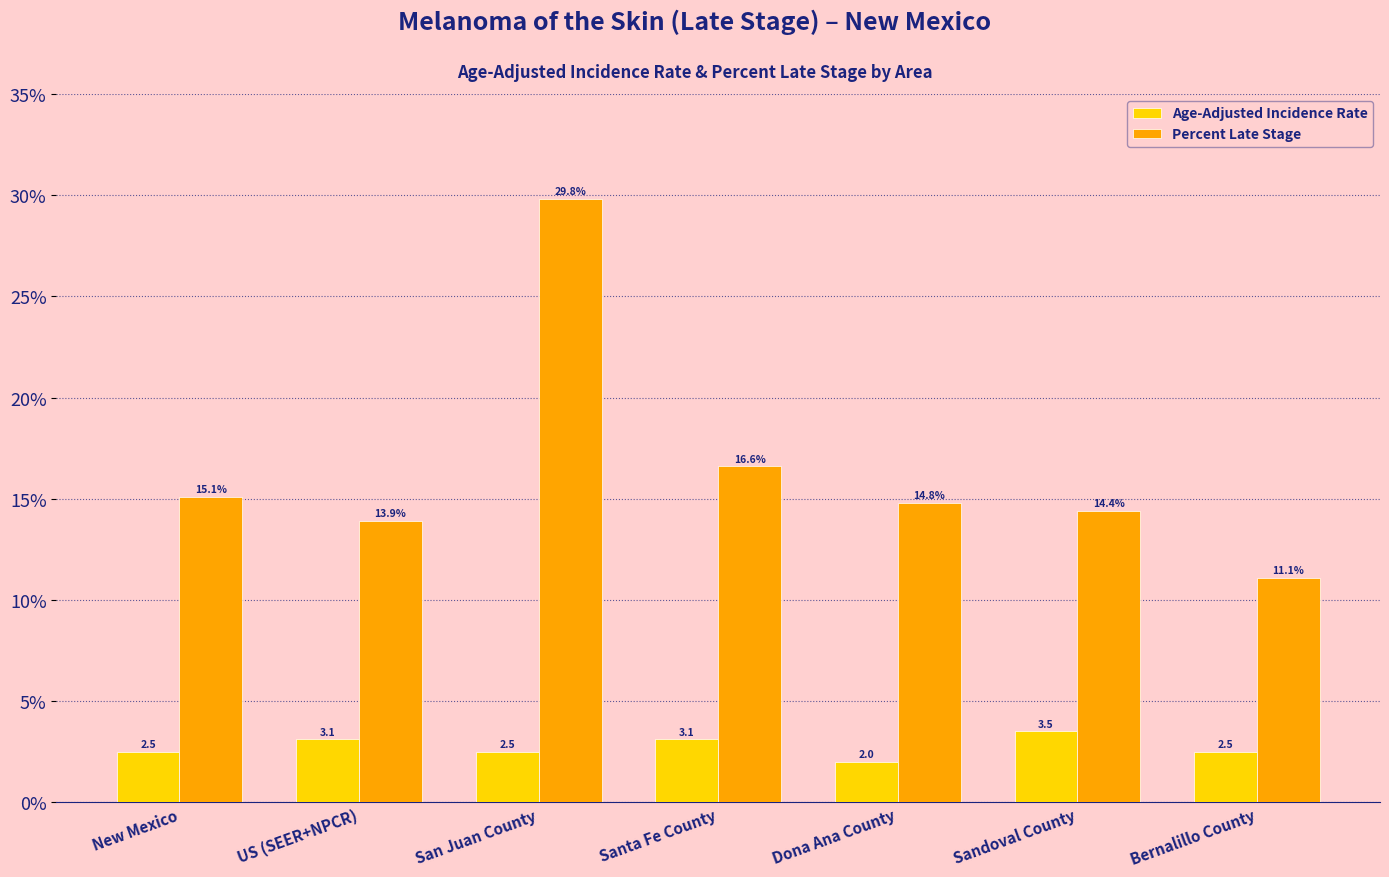

How many data points in Age-Adjusted Incidence Rate are above 2?

6